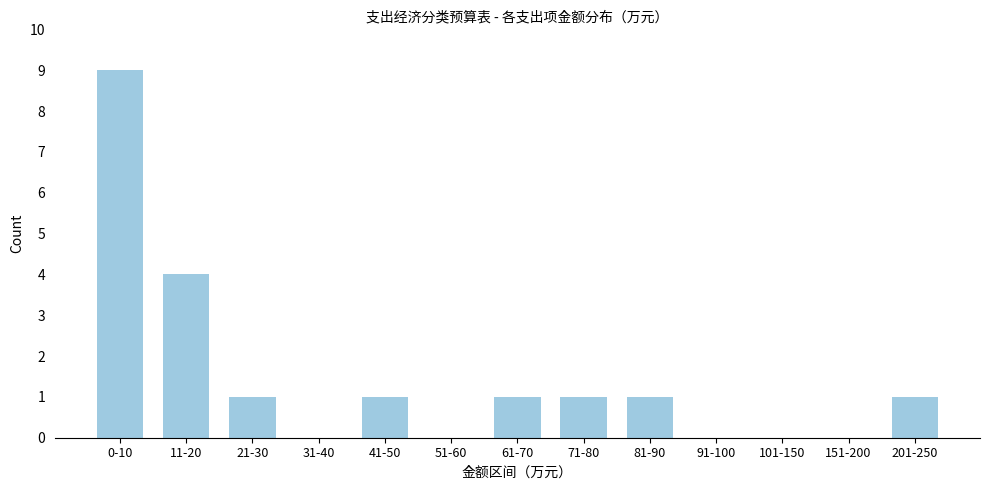

Reading left to right, transcribe all the data shown in this chart.

0-10=9	11-20=4	21-30=1	31-40=0	41-50=1	51-60=0	61-70=1	71-80=1	81-90=1	91-100=0	101-150=0	151-200=0	201-250=1